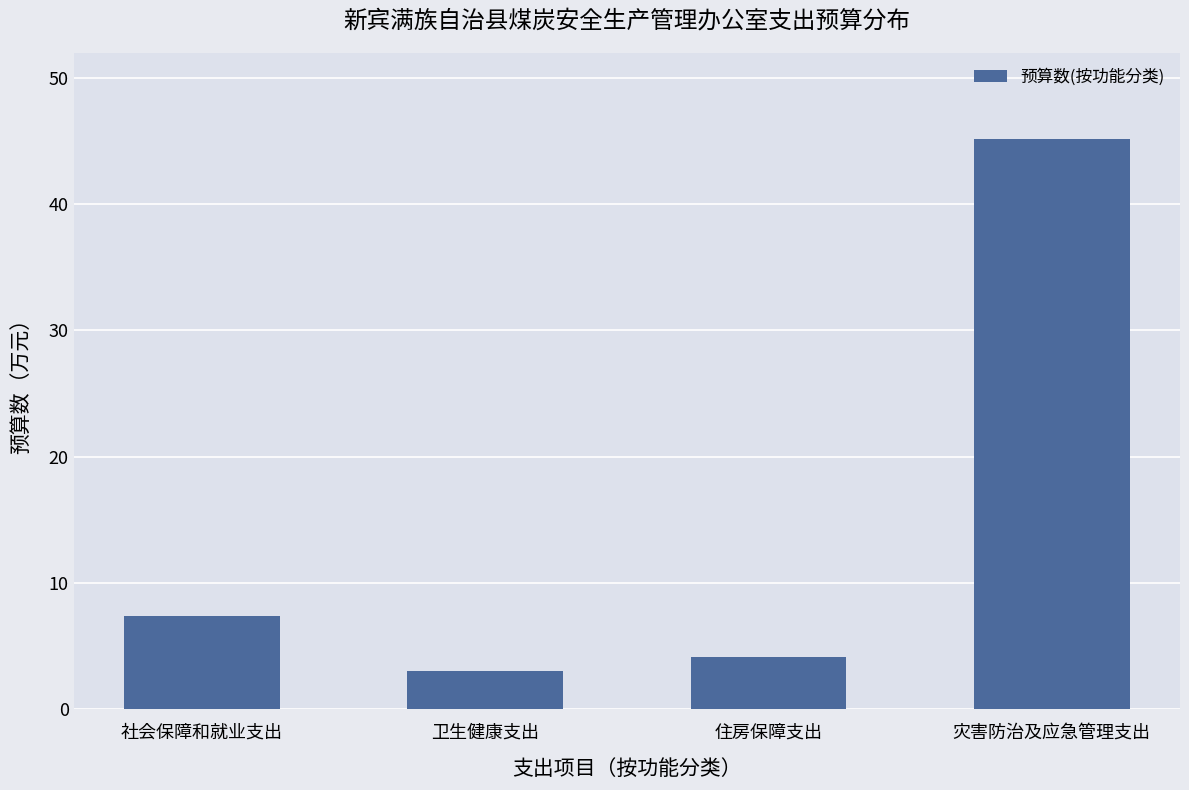

True or false: the data shows 45.2 at 灾害防治及应急管理支出.

True